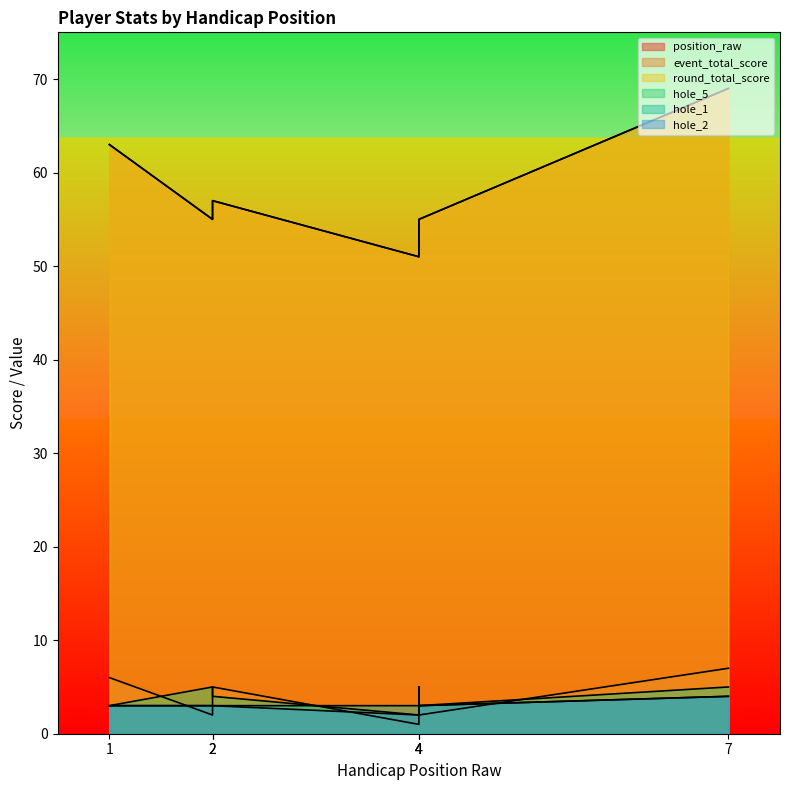

Does the chart have visible grid lines?

No